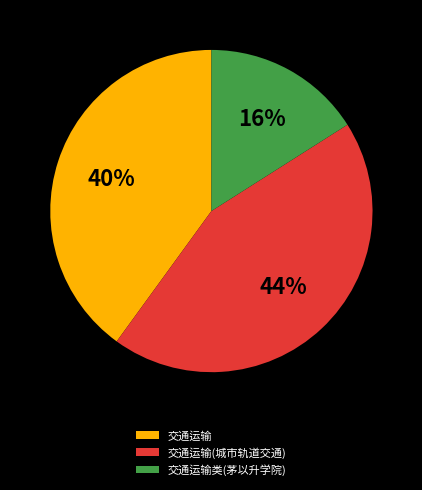

Does 交通运输类(茅以升学院) account for over 50% of the chart?

No